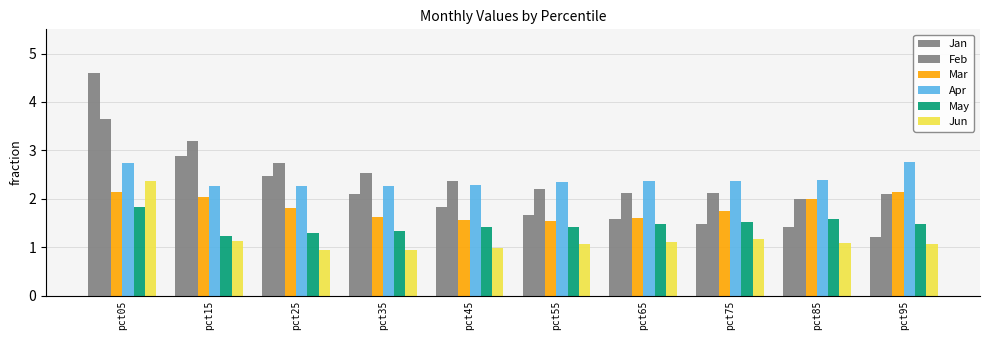

At pct95, list the series in order from largest to smallest.

Apr, Mar, Feb, May, Jan, Jun